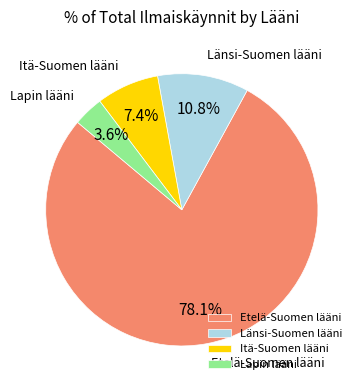

Which has a higher value, Länsi-Suomen lääni or Lapin lääni?

Länsi-Suomen lääni